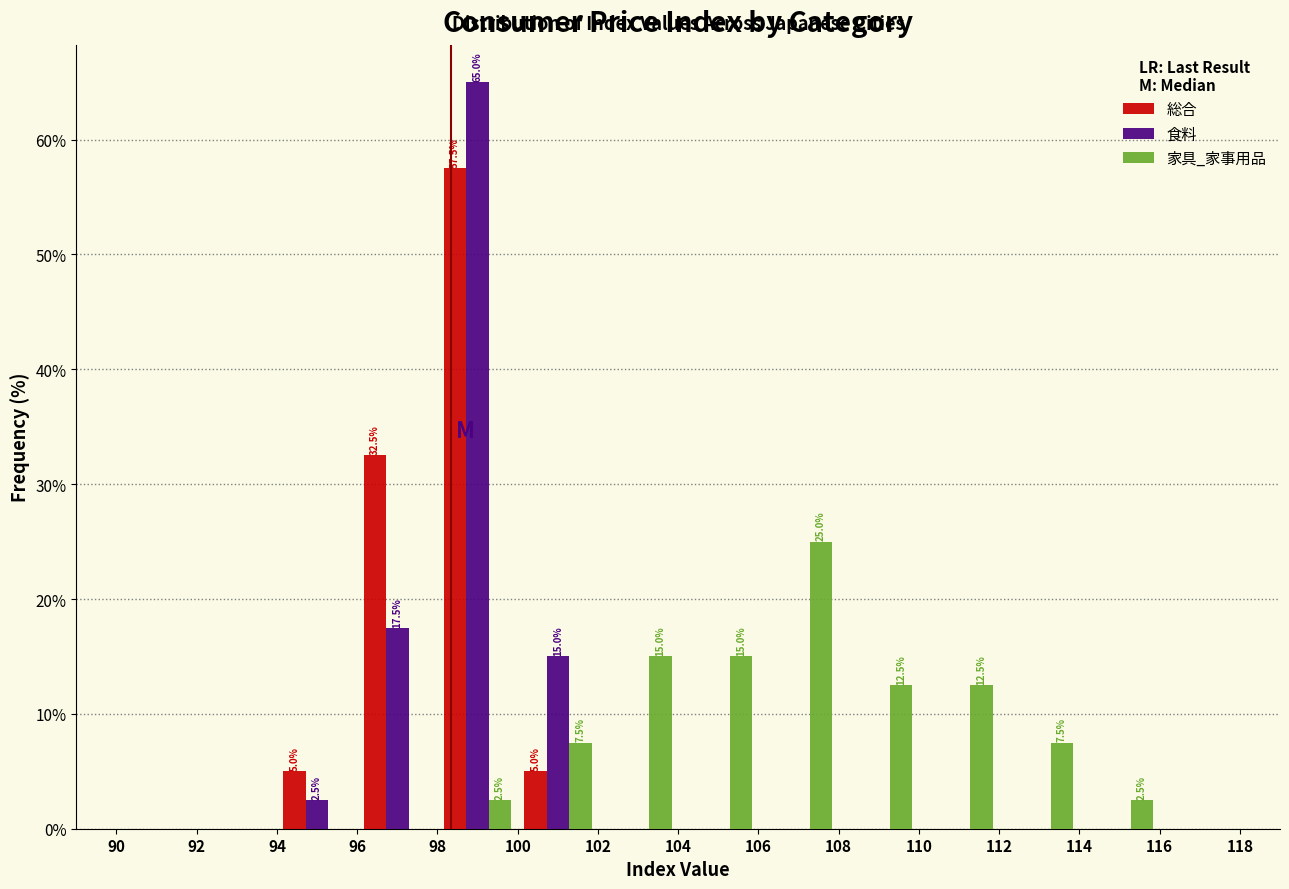

In the 食料 series, which range on the x-axis has the tallest bar?

98 to 100